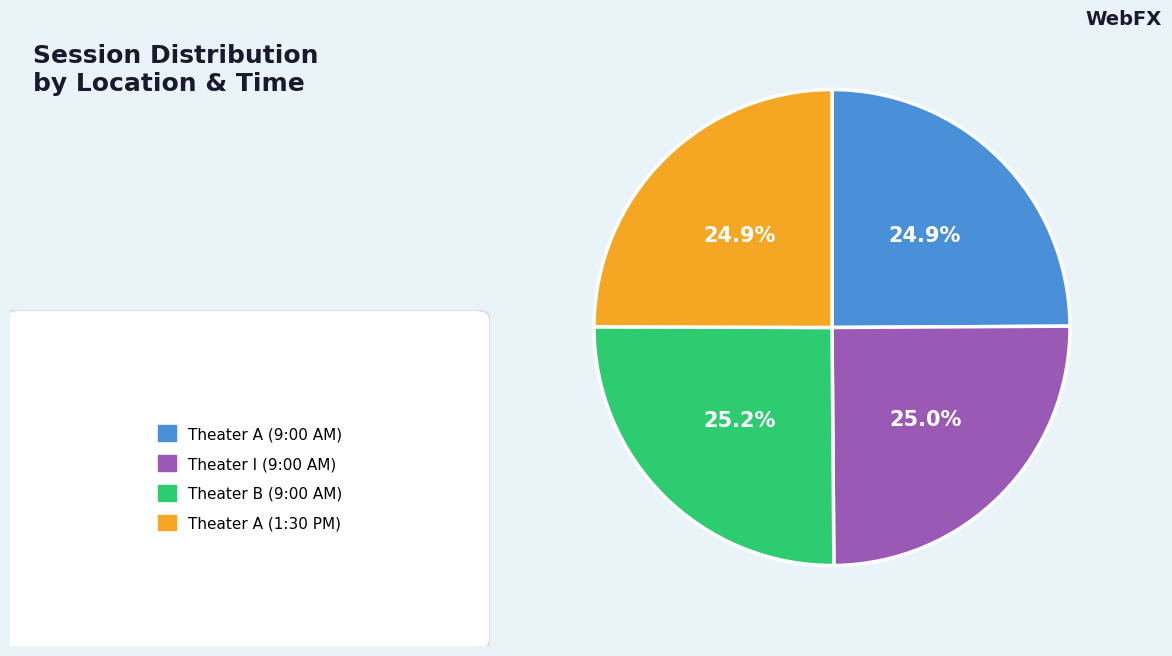

Does any single category account for the majority?

No